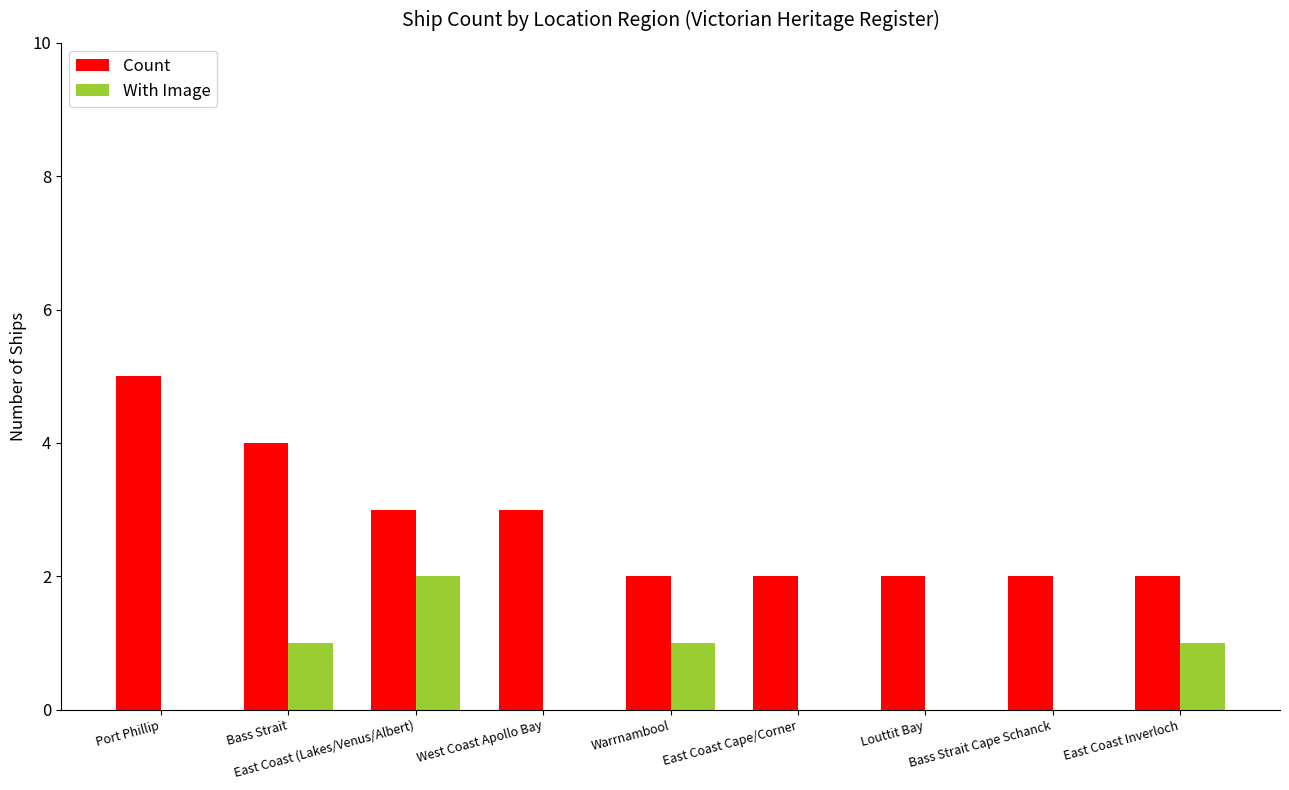

Which series has the largest total across all categories?

Count